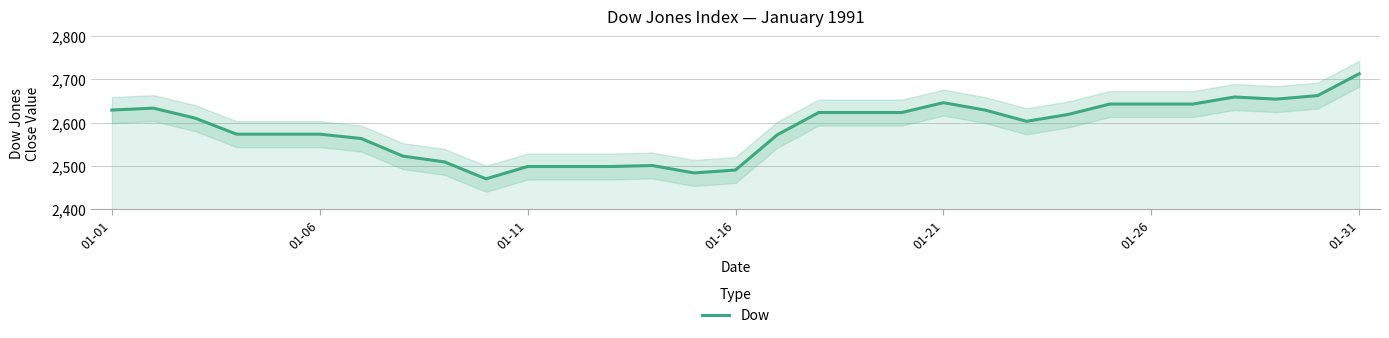

At which label does Dow reach its peak?

01-31